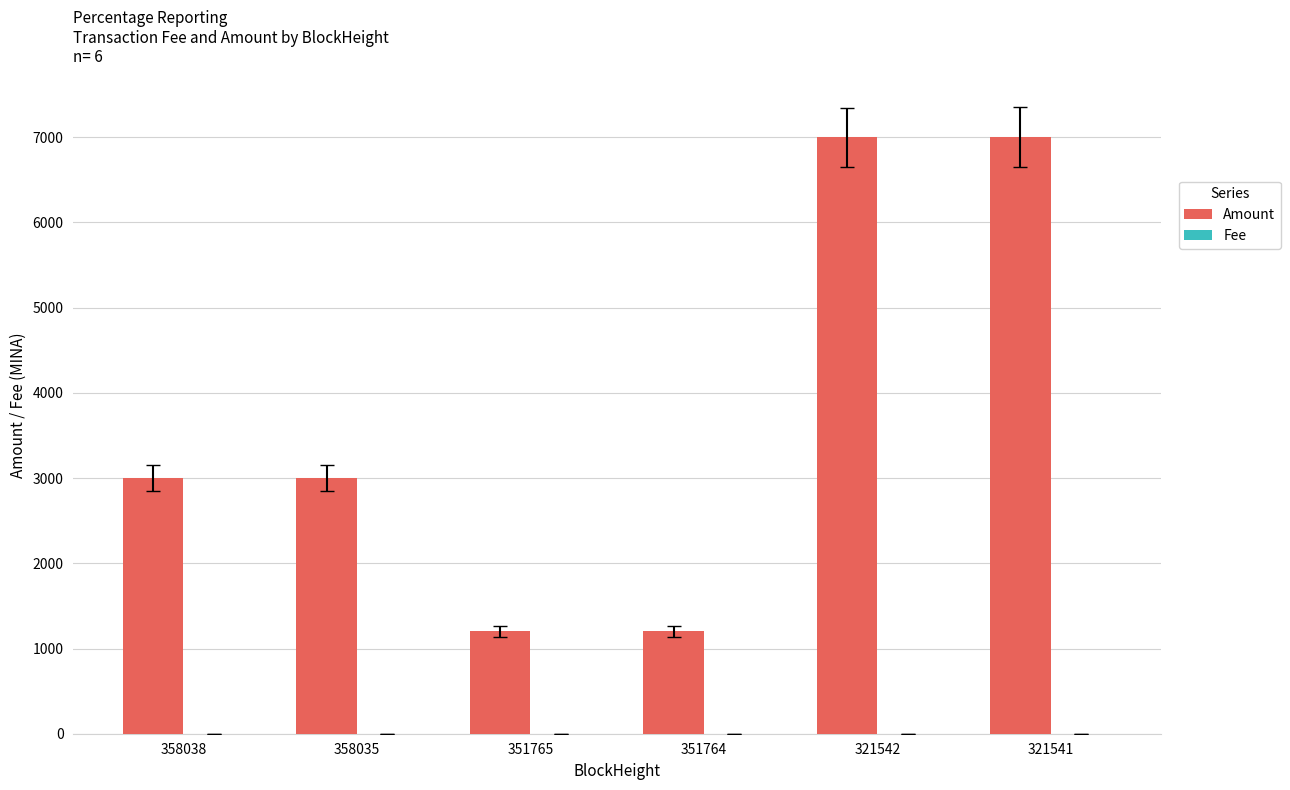

What is the sum of all Amount values?

22398.8